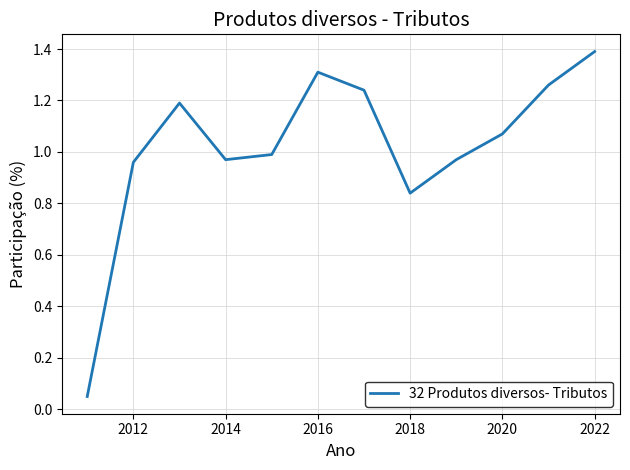

What is the sum of all values?

12.2